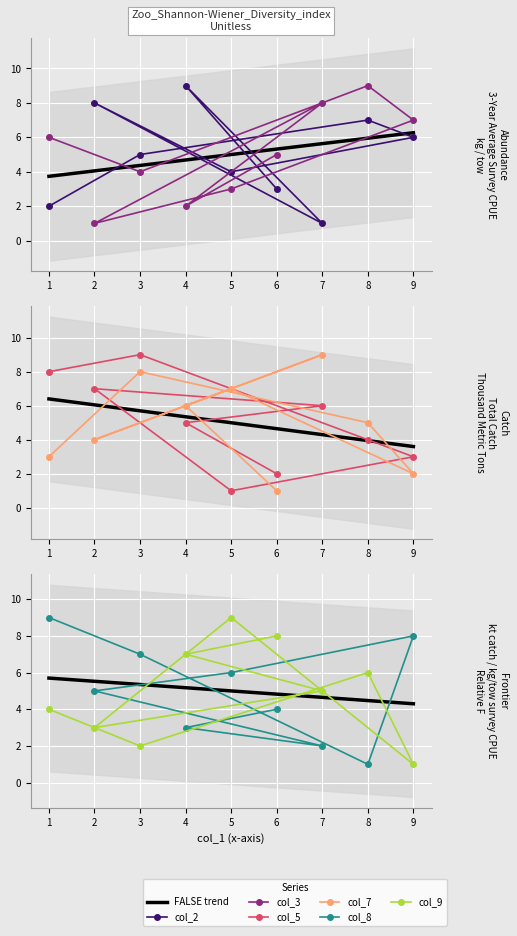

True or false: col_9 has more than 2 points higher than both neighbors.

False